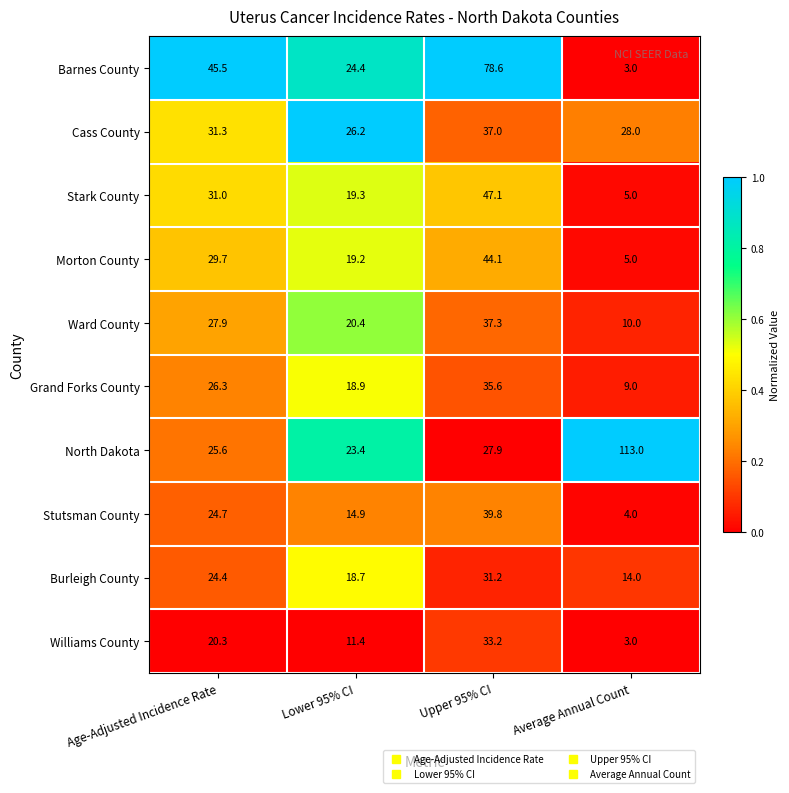

Which series has the largest total across all categories?

North Dakota